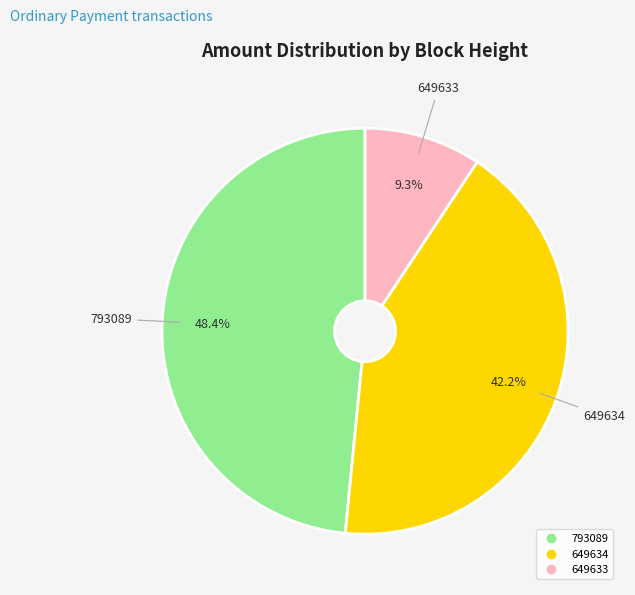

True or false: 649633 accounts for 17% of the total.

False